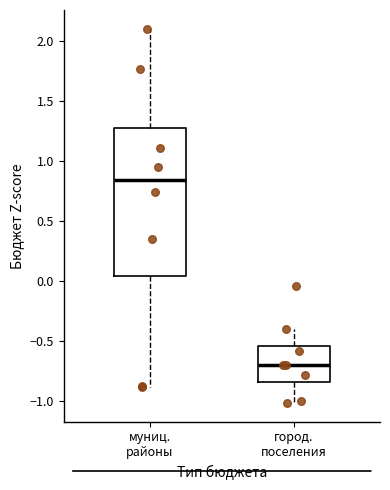

Where is the lower edge of the box for муниц. районы on the y-axis? The values are not printed on the chart, so give them approximately, as read against the axis.

0.05